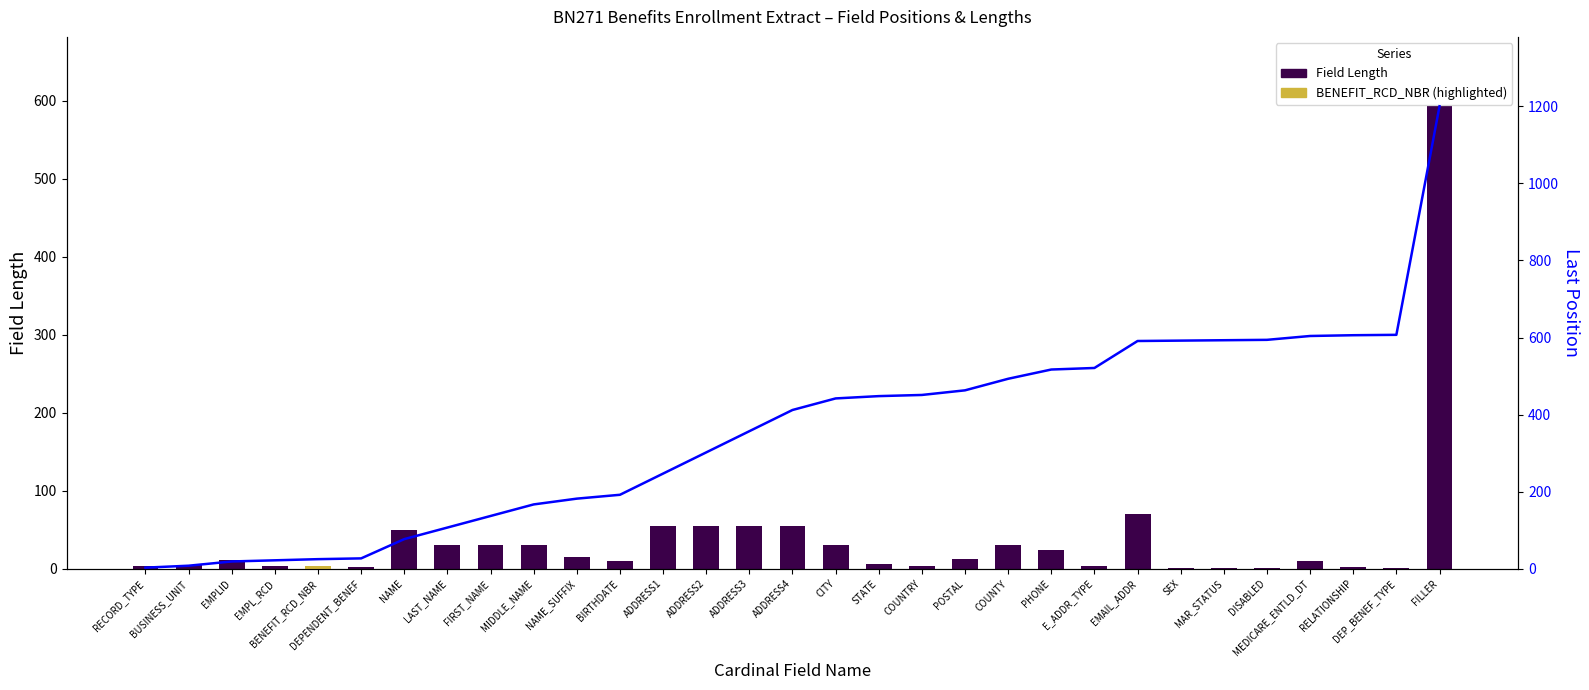

What is the sum of all Last Position values?

11006